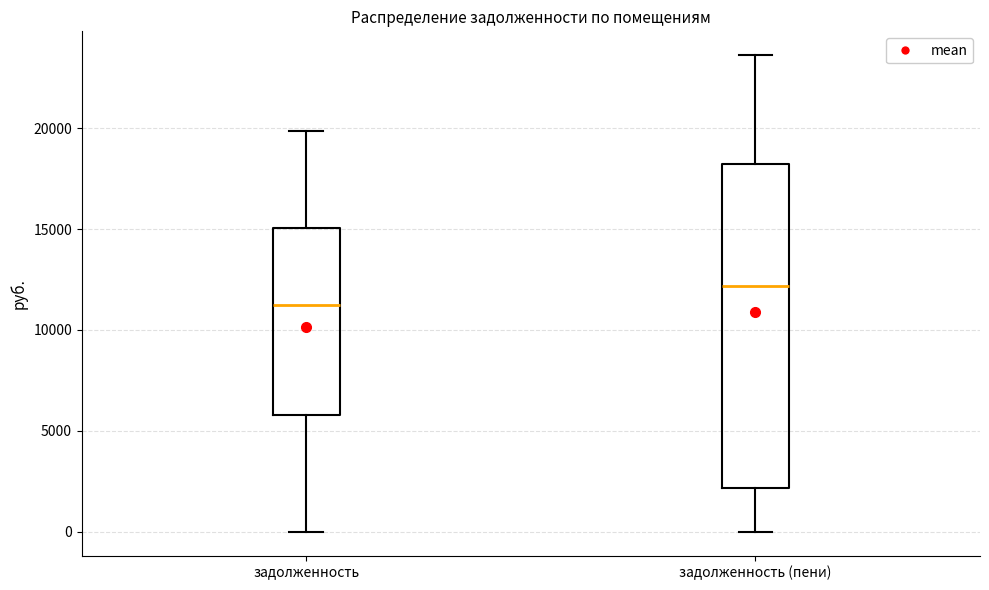

Which box has the highest median line?

задолженность (пени)